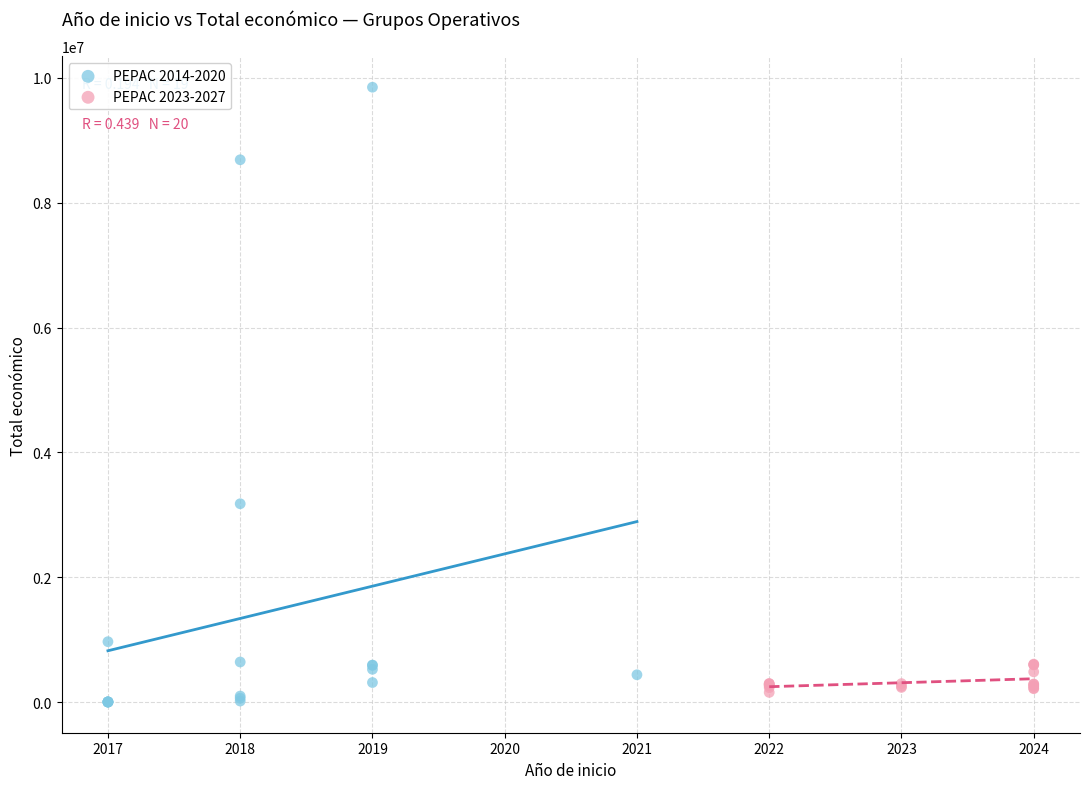

What are all the series names shown in the legend?

PEPAC 2014-2020, PEPAC 2023-2027